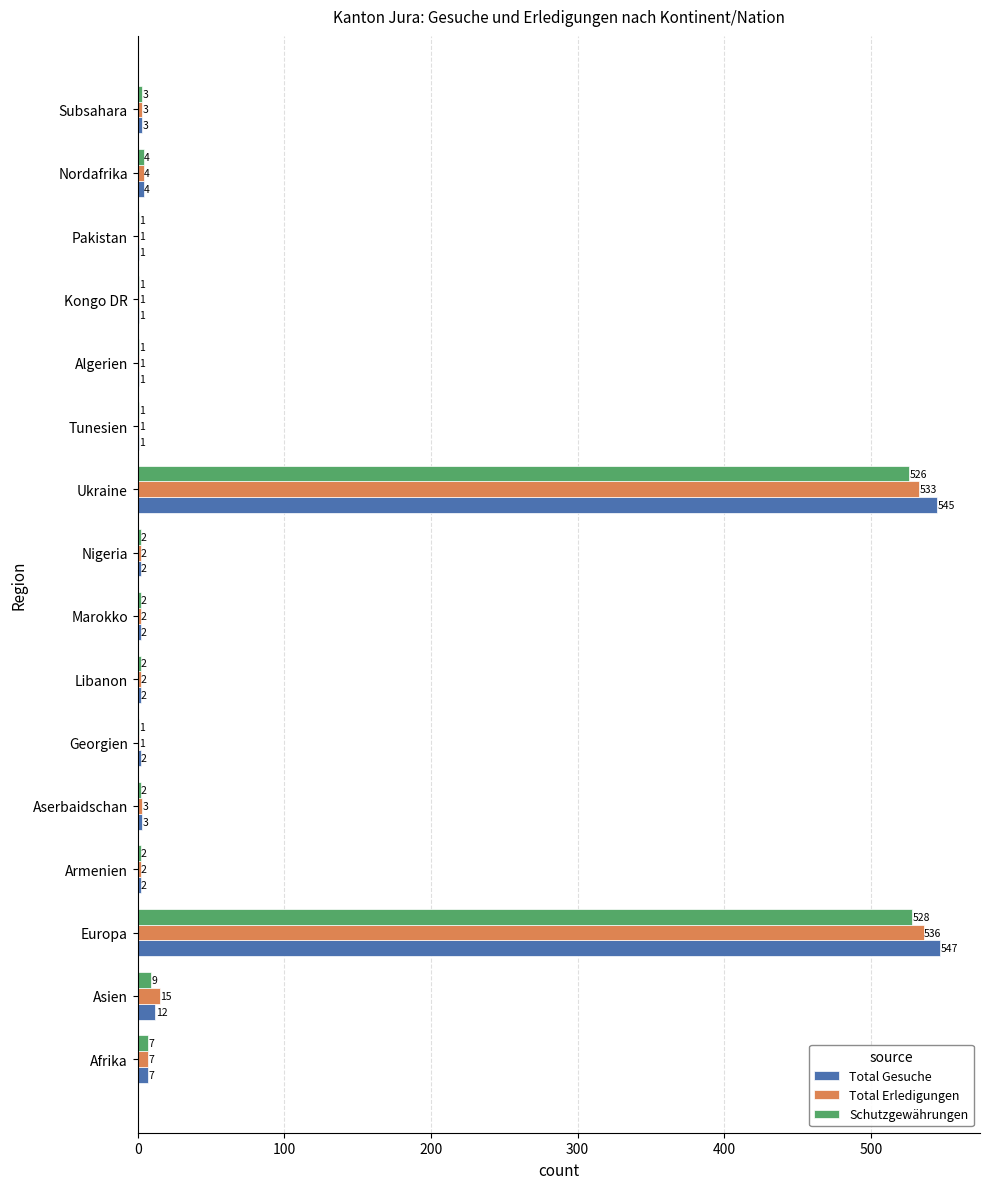

The value of Schutzgewährungen at Subsahara is 3. True or false?

True